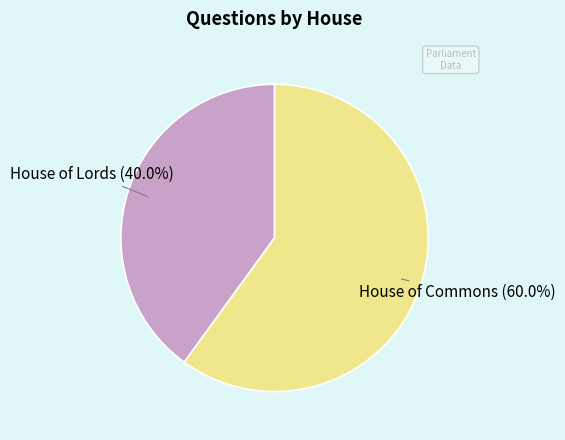

Between House of Lords and House of Commons, which is larger?

House of Commons